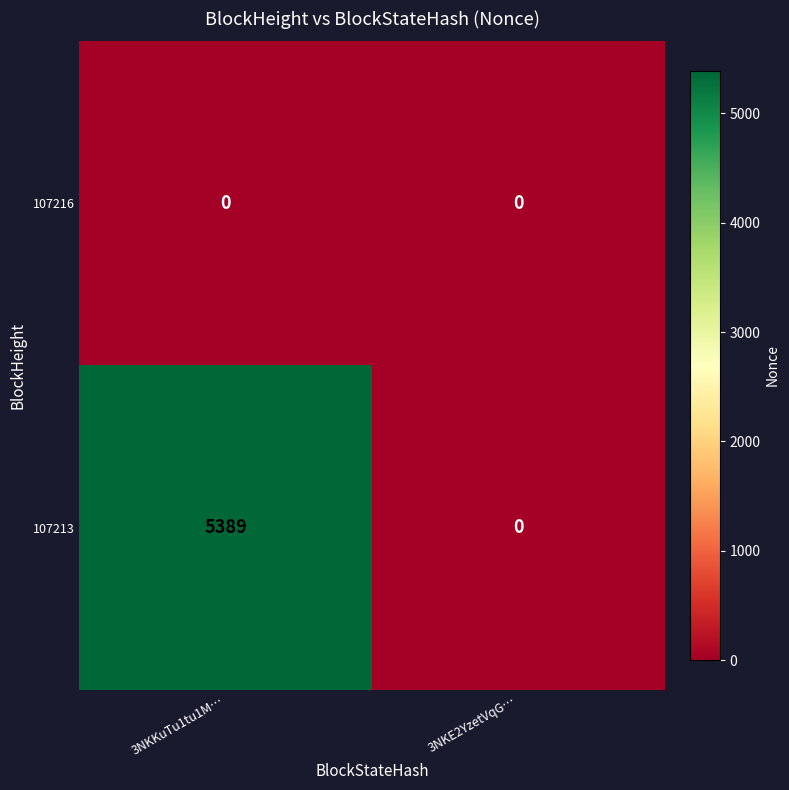

Reading left to right, list all the values displayed in this chart.

107216: 3NKKuTu1tu1M…=0	3NKE2YzetVqG…=0
107213: 3NKKuTu1tu1M…=5389	3NKE2YzetVqG…=0